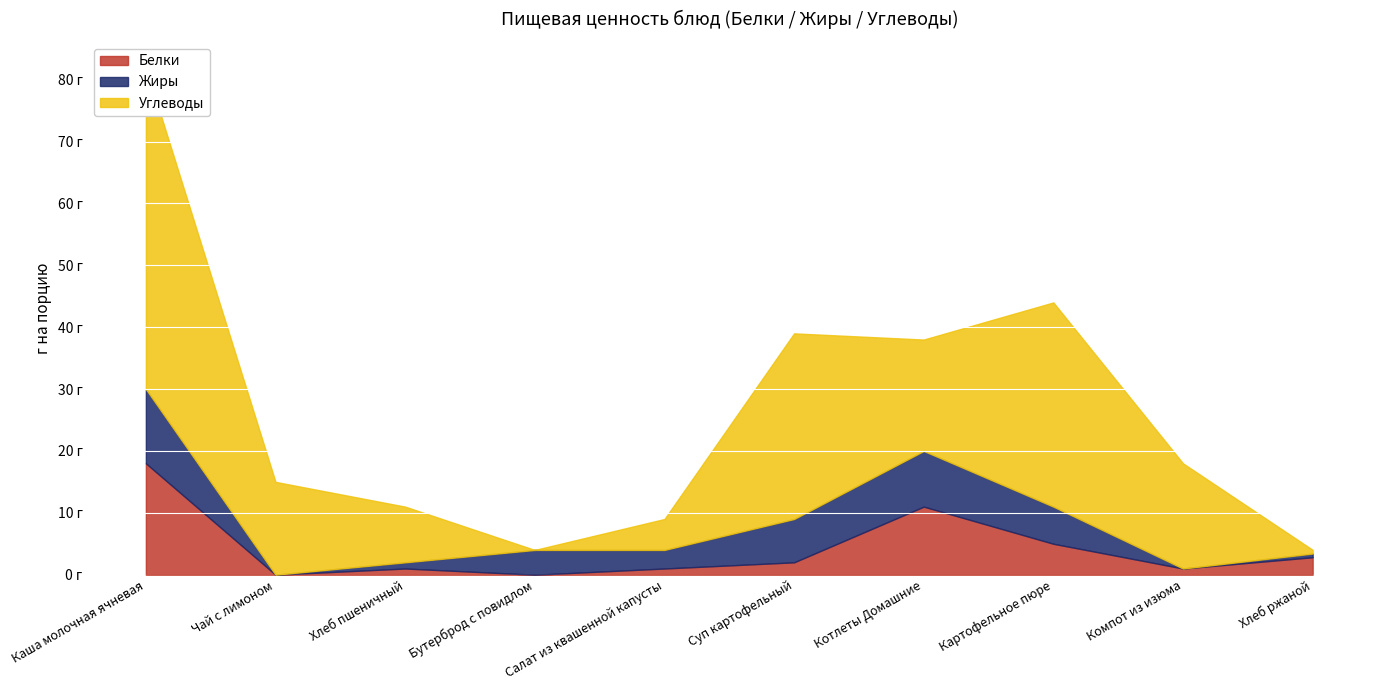

Between Хлеб ржаной and Салат из квашенной капусты, which is larger?

Хлеб ржаной